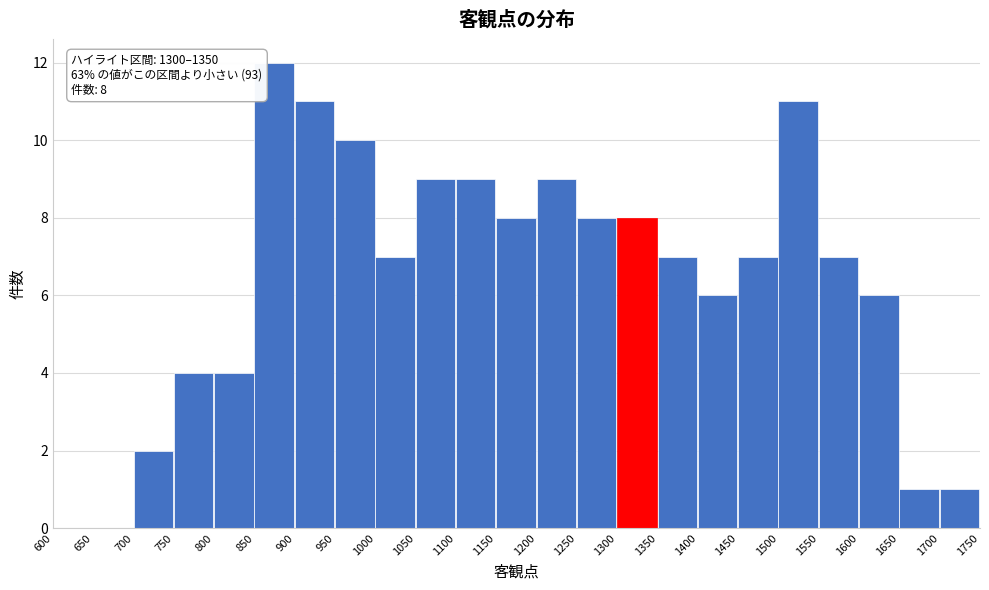

Over which range of the x-axis is the bar tallest?

850 to 900